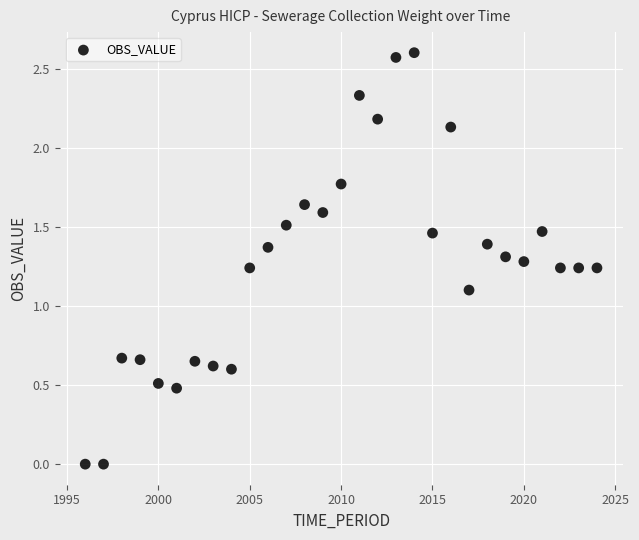

What Y value in the scatter plot is closest to 1?

1.1